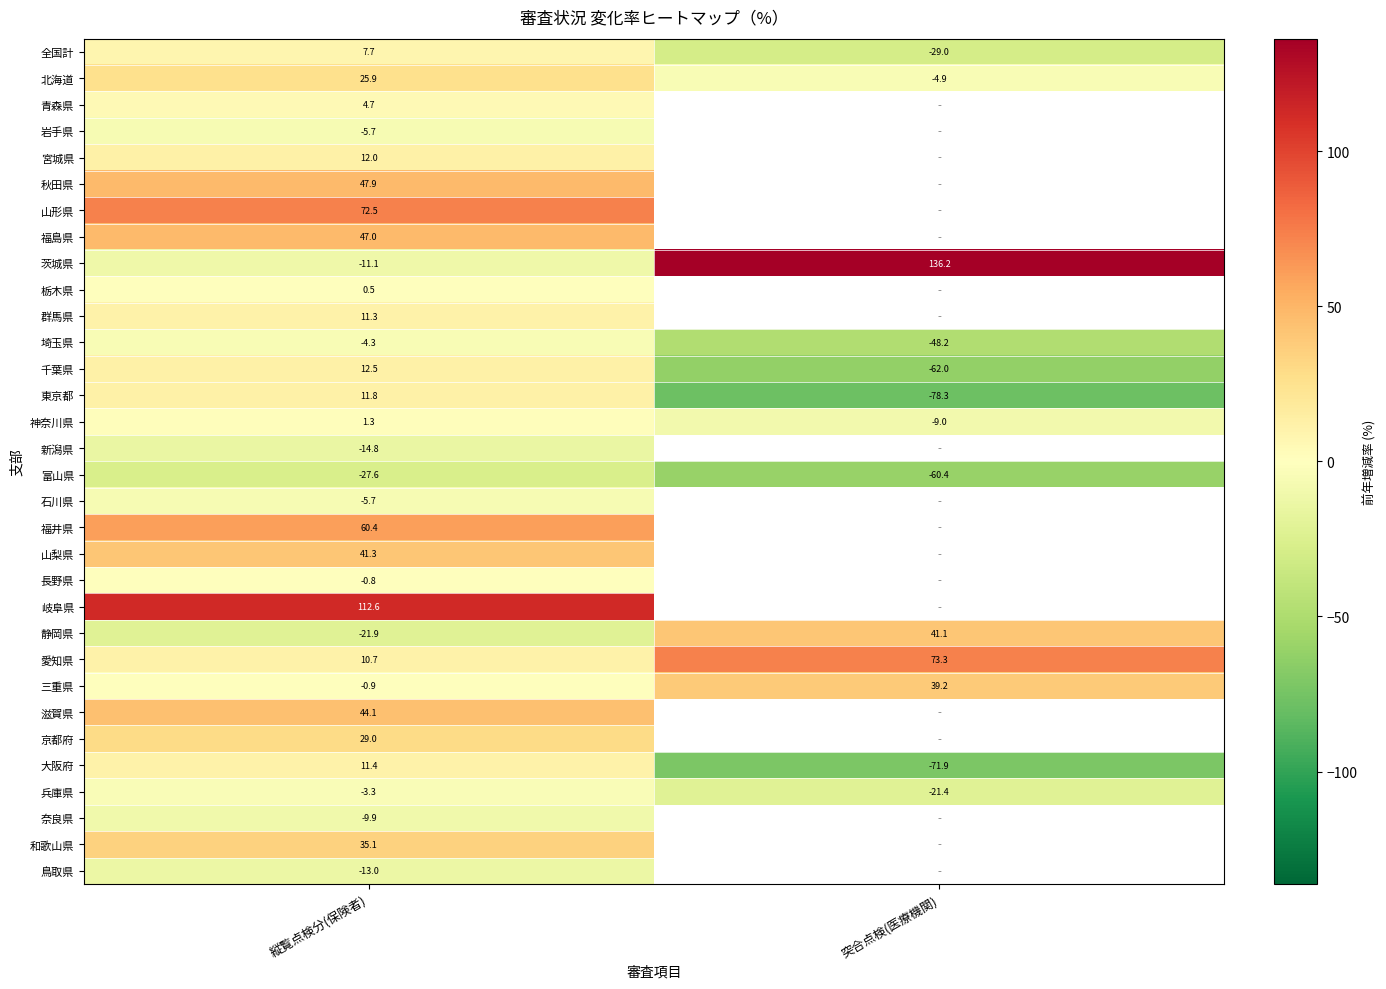

Is the value of 群馬県 at 縦覧点検分(保険者) greater than the value of 山形県 at 縦覧点検分(保険者)?

No